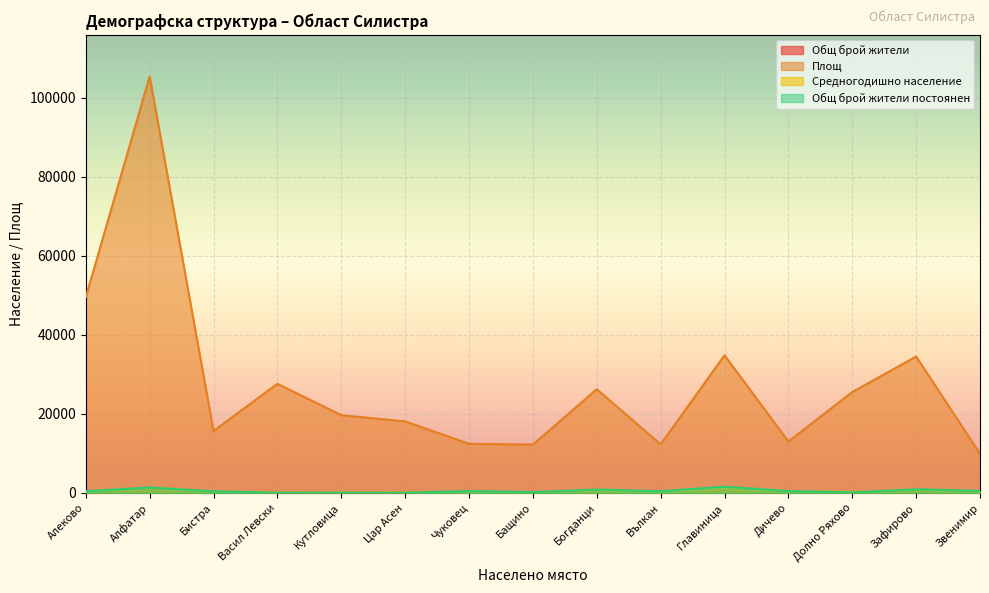

Which series has the widest spread of values?

Площ